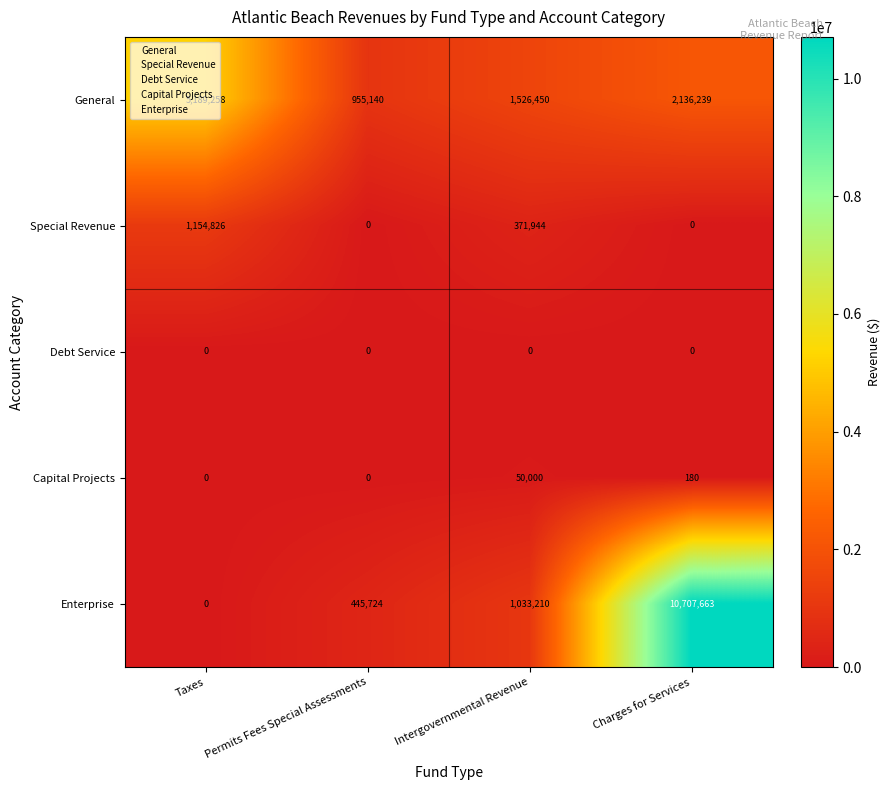

What is the difference between the second highest and minimum values in the Enterprise series?

1033210